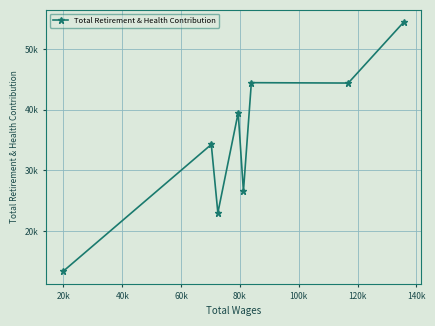

What is the average value?

34986